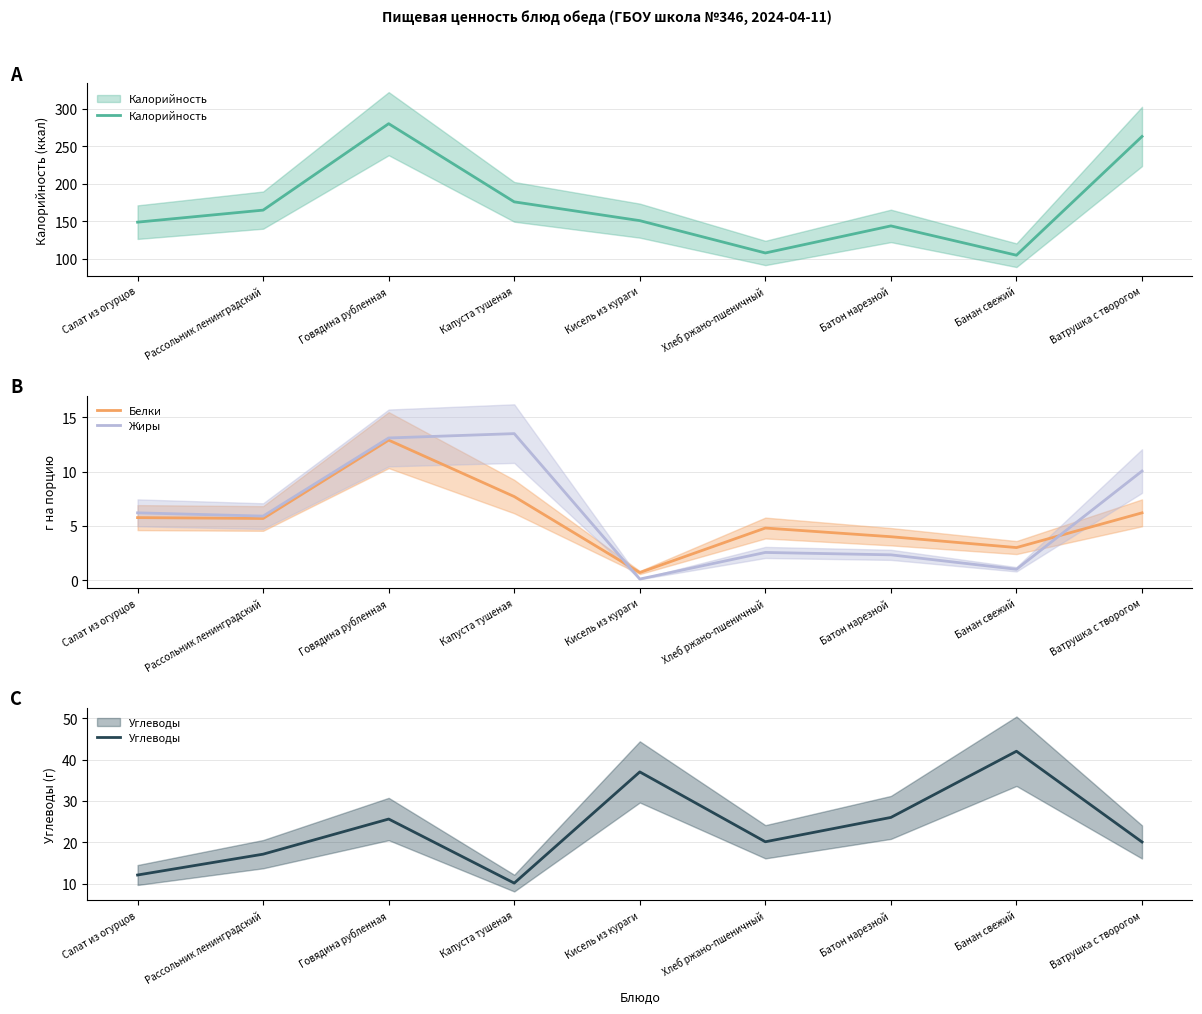

What is the total value across all series at Говядина рубленная?

331.6